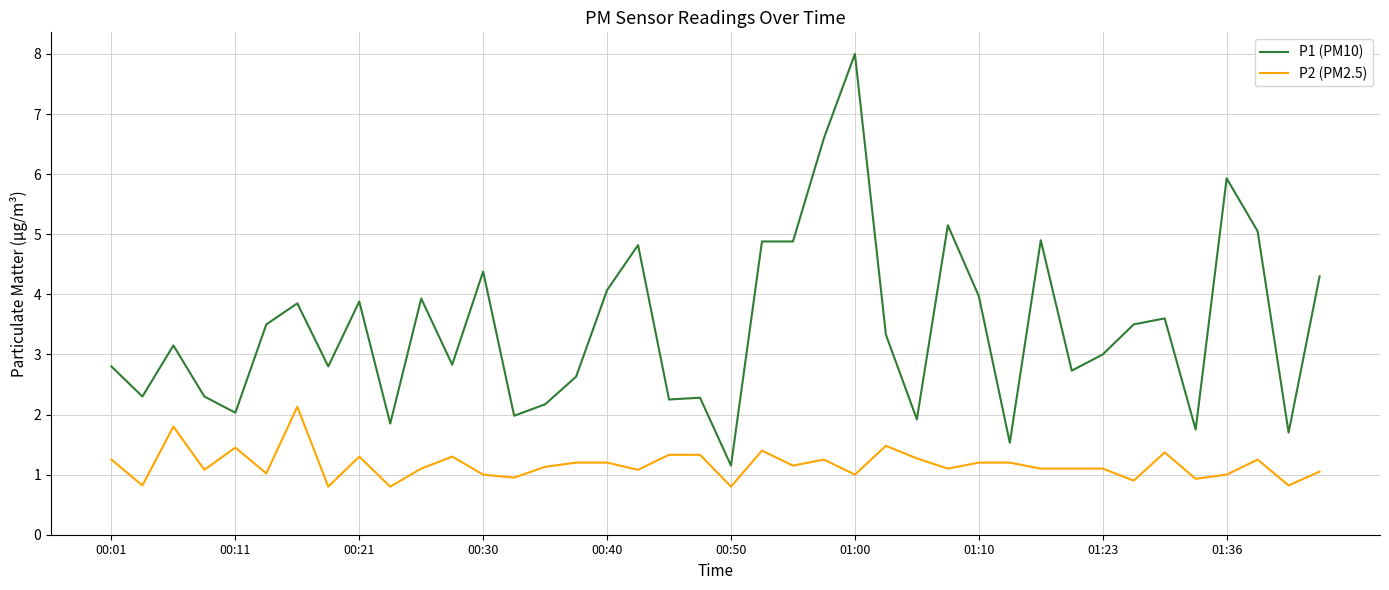

Which series has the largest range (max minus min)?

P1 (PM10)